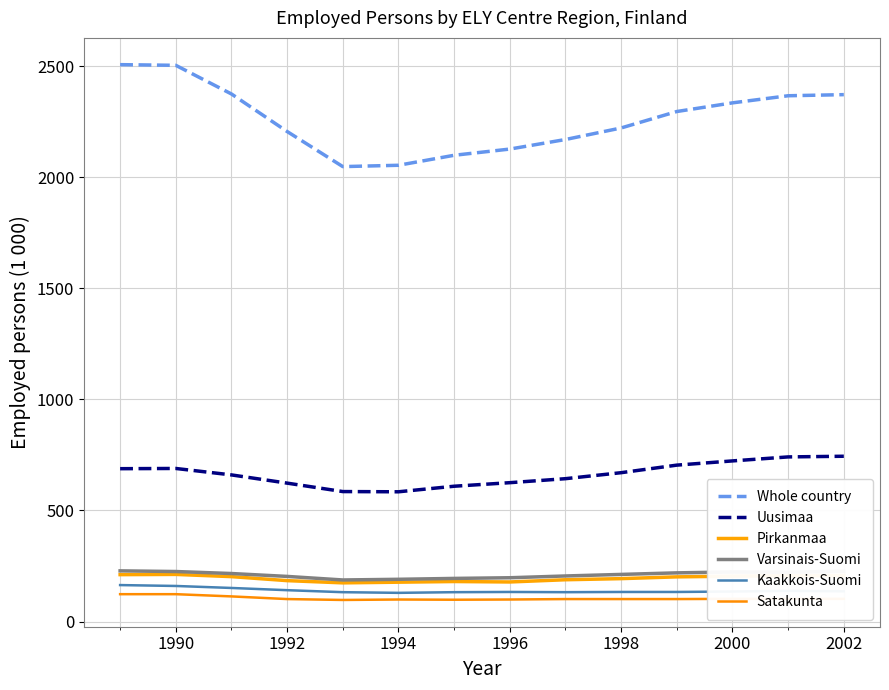

Which series has the largest range (max minus min)?

Whole country